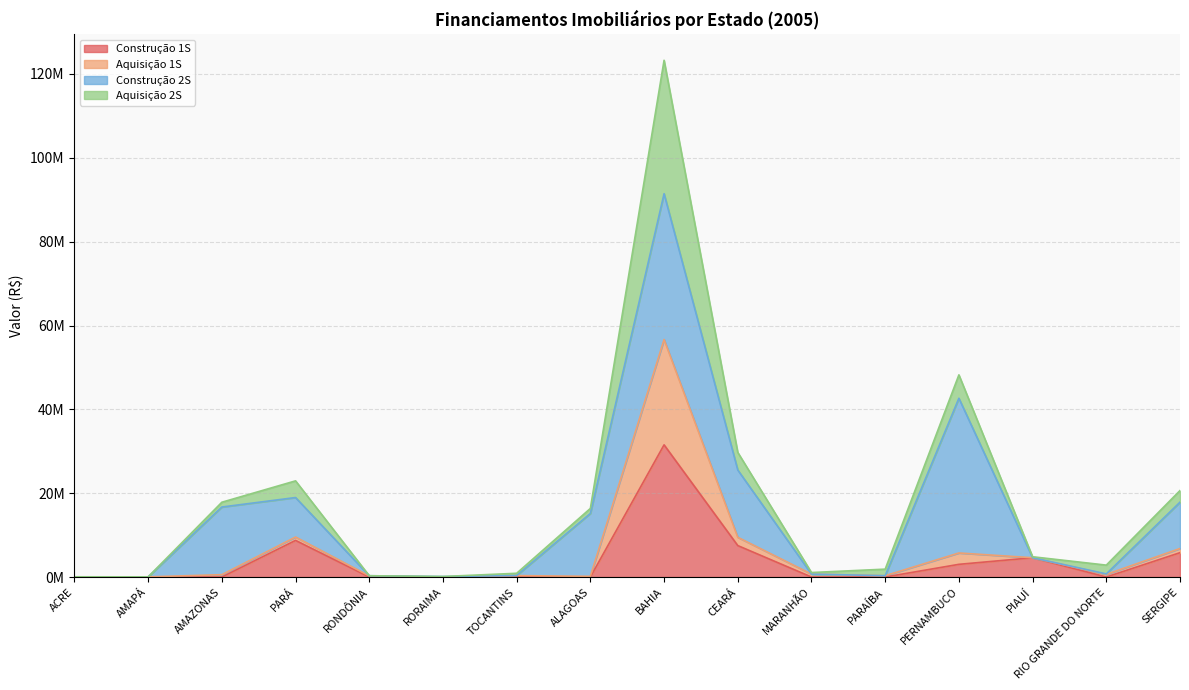

The value of Construção 1S at AMAZONAS is 0. True or false?

True